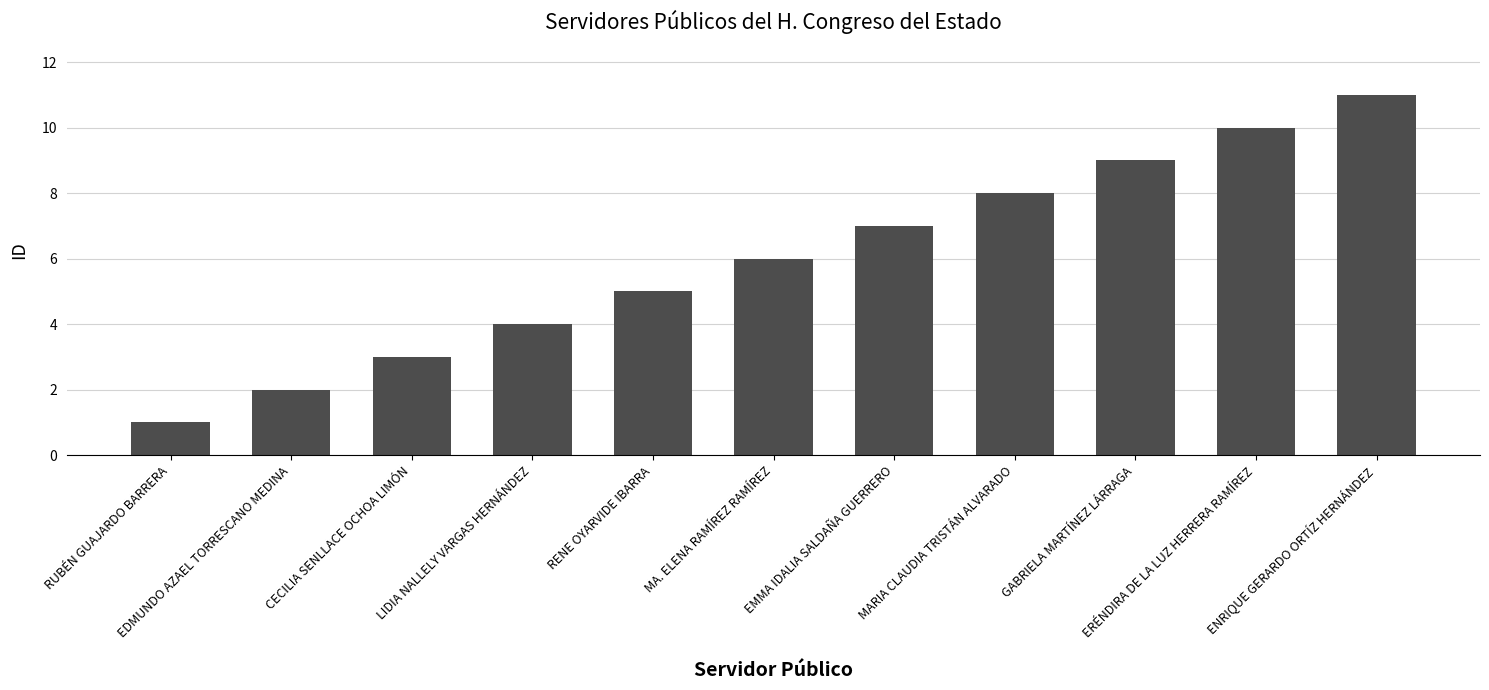

What is the value of the 2nd bar from the left?

2